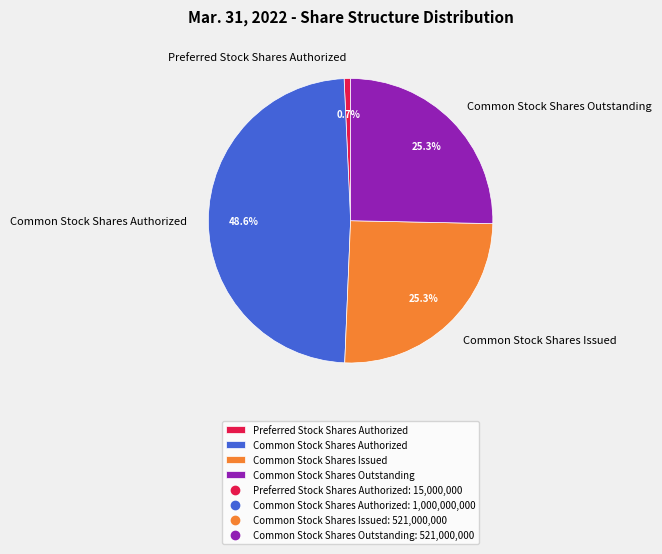

Is it true that Common Stock Shares Outstanding is 39% of the pie?

False